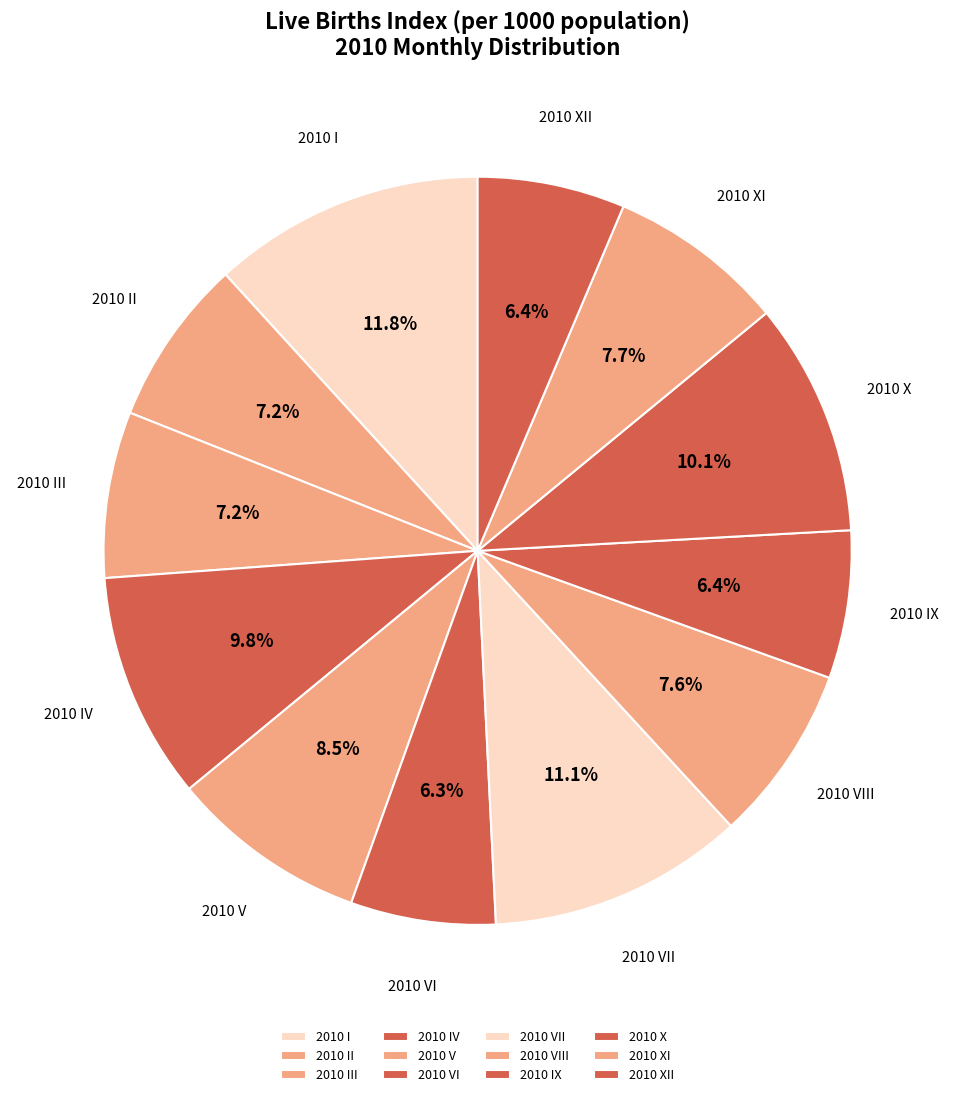

How many segments does this pie chart have?

12